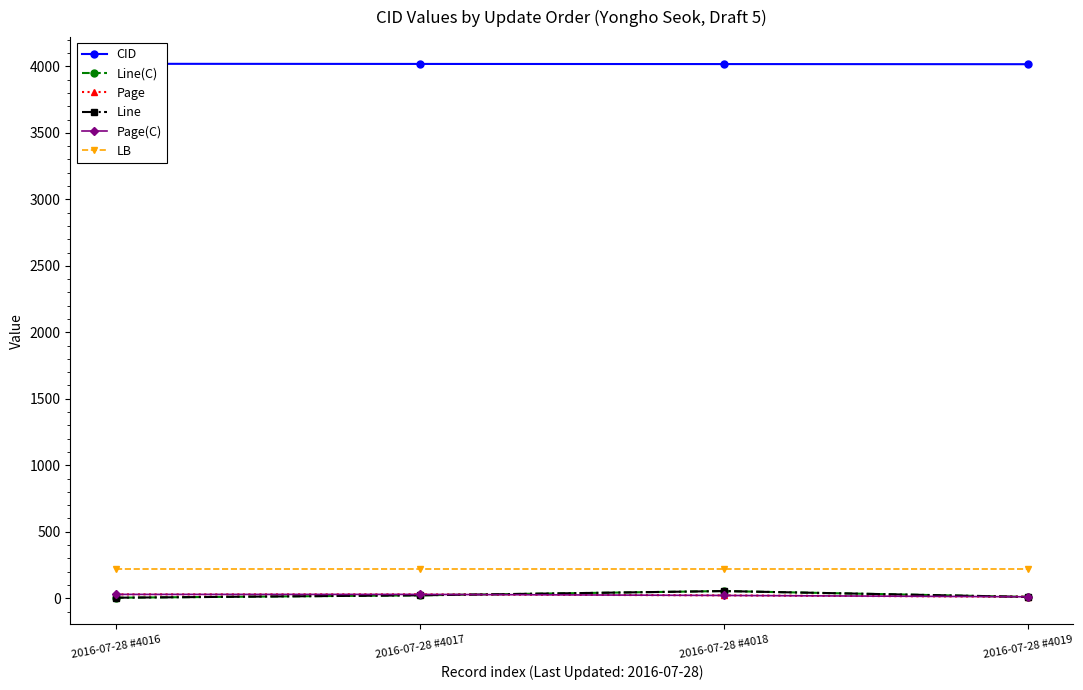

List the labels in order of Line value, smallest first.

2016-07-28 #4016, 2016-07-28 #4019, 2016-07-28 #4017, 2016-07-28 #4018